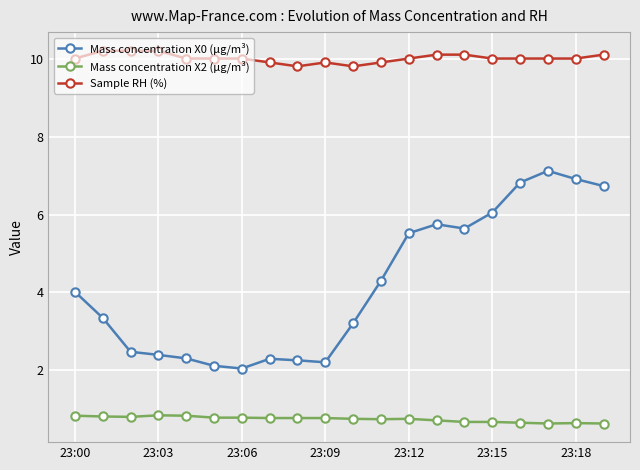

What is the minimum value shown in the chart?

0.6